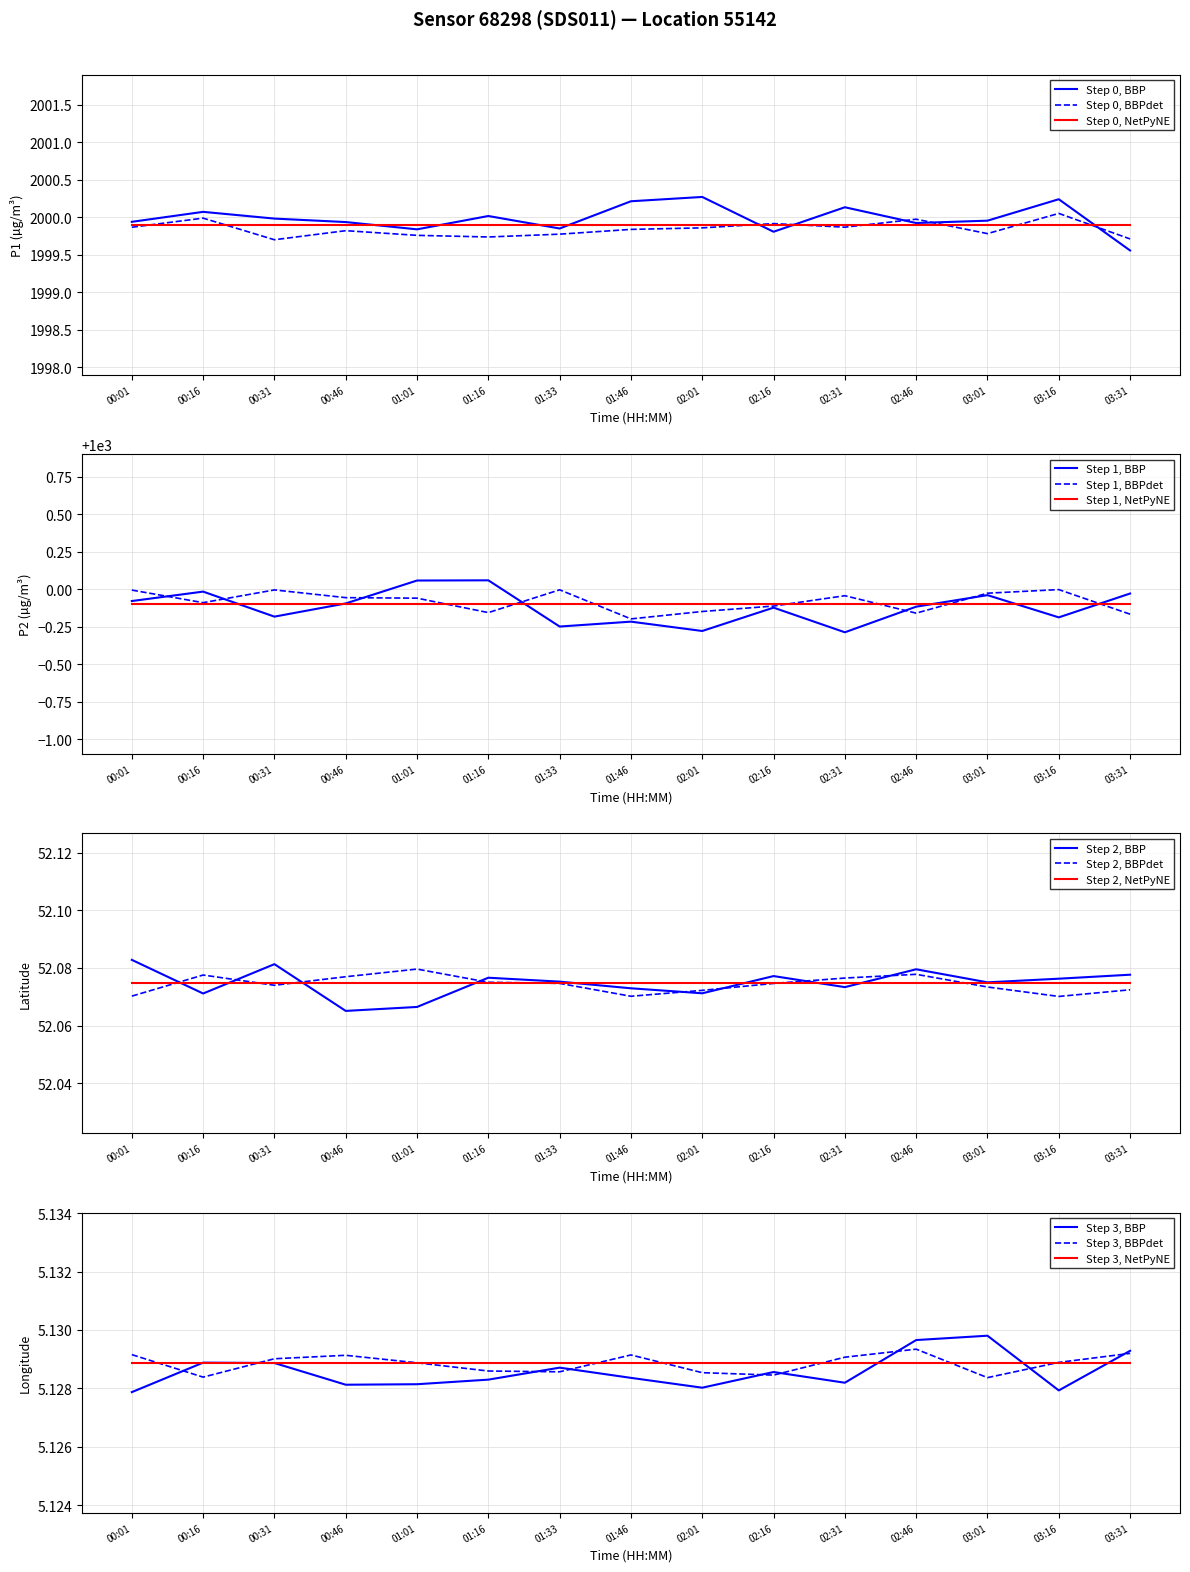

What is the value of the P2 point at the 11th from the left?

999.9